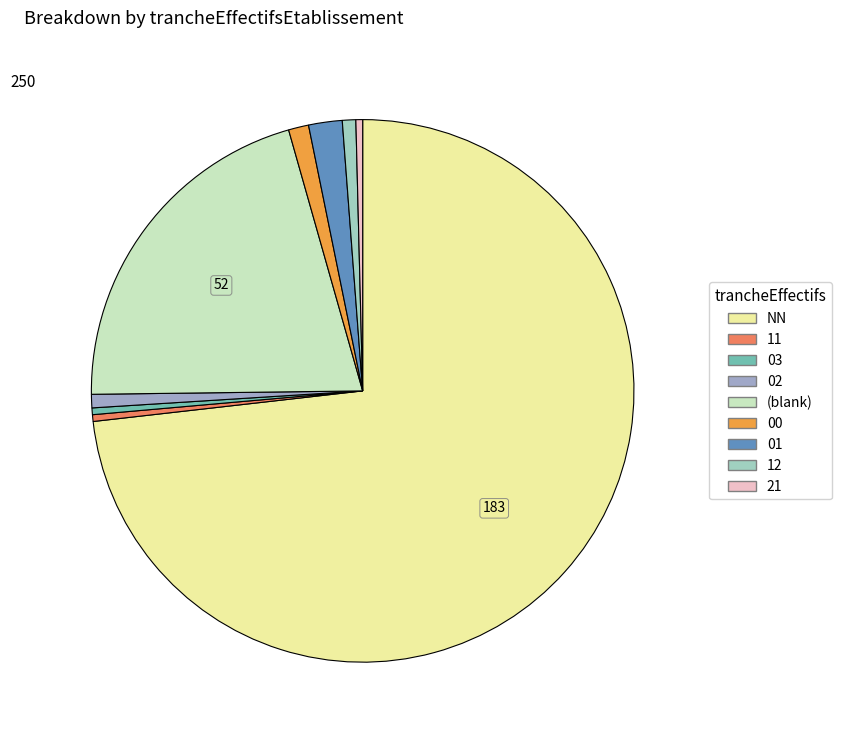

How many segments does this pie chart have?

9